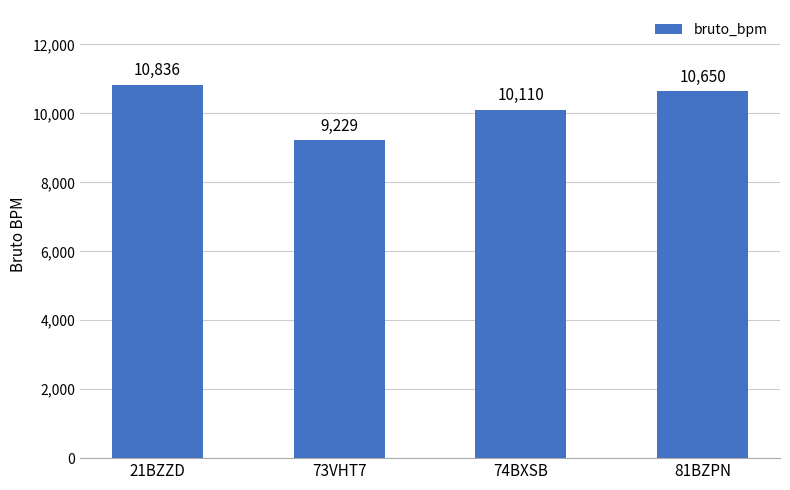

At which label is the value closest to 10032?

74BXSB